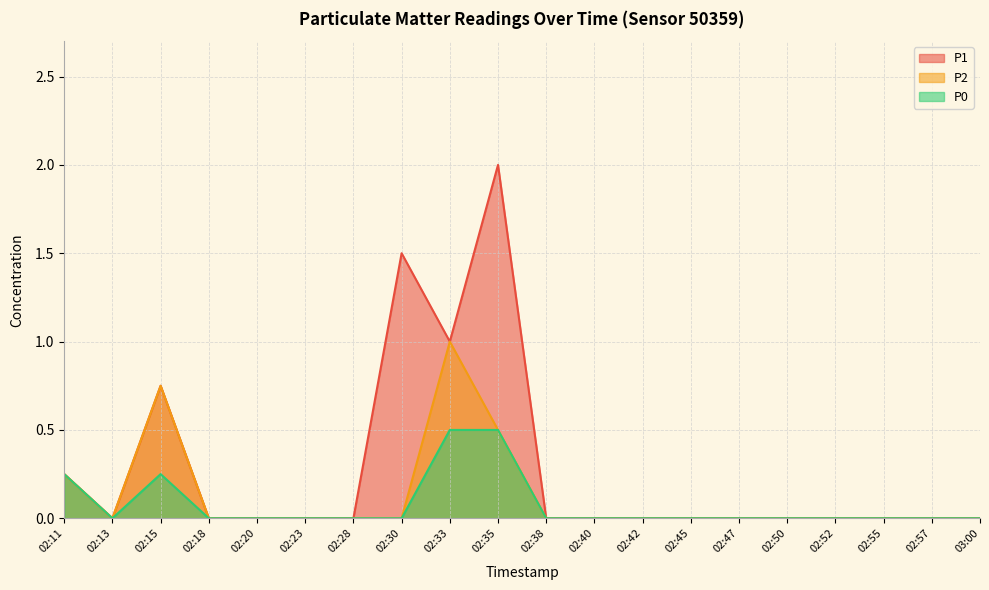

What are all the series names shown in the legend?

P1, P2, P0